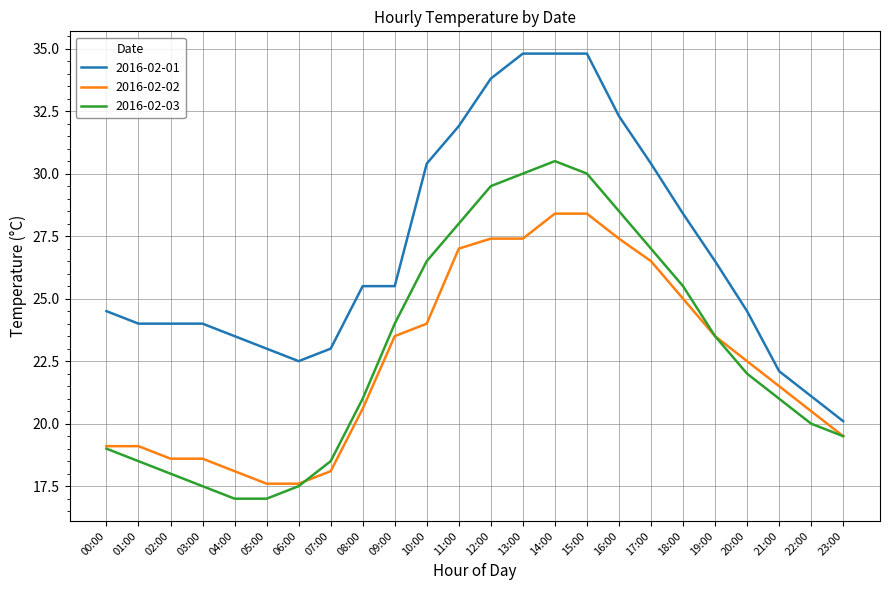

Read the 2016-02-03 value at 09:00.

24.0